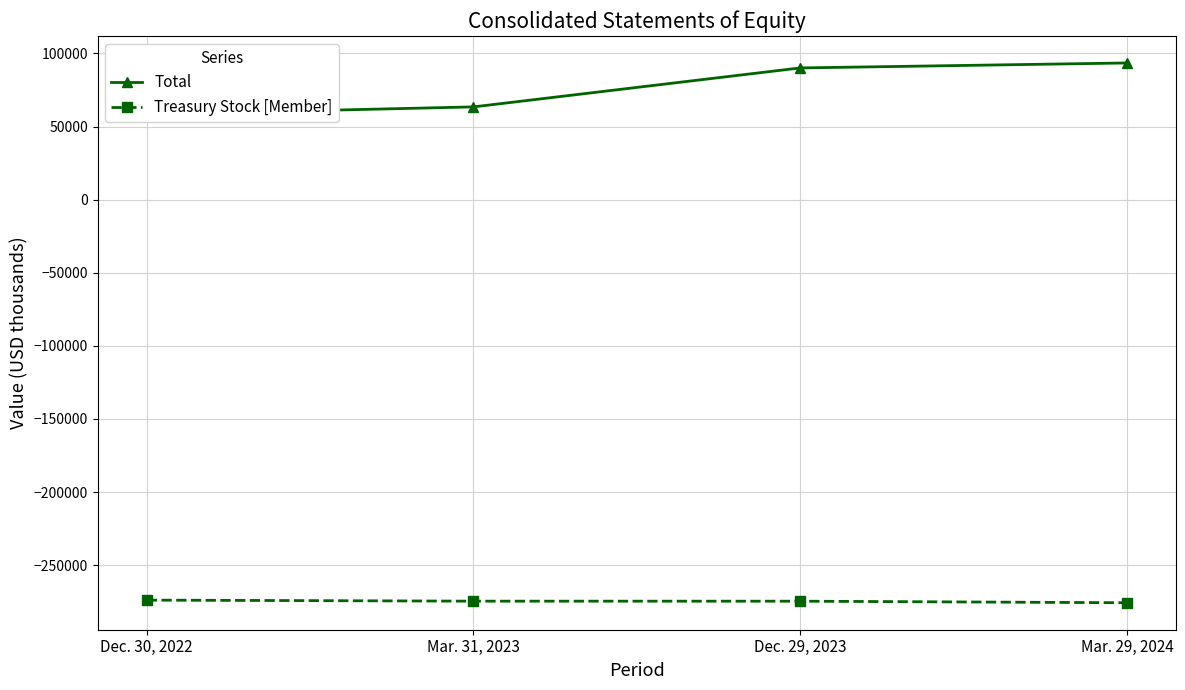

At how many categories does at least one series exceed -54248?

4